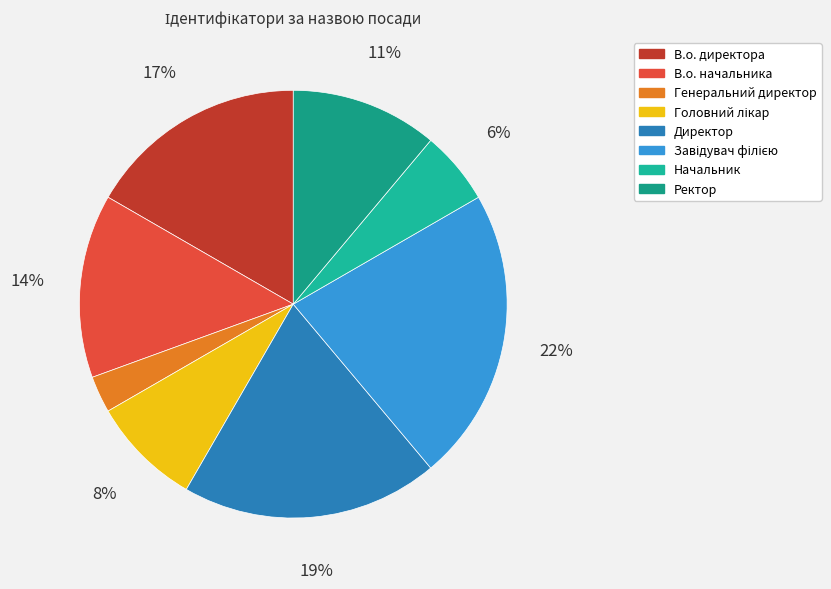

Approximately how many times larger is the value at В.о. начальника compared to Головний лікар?

1.7